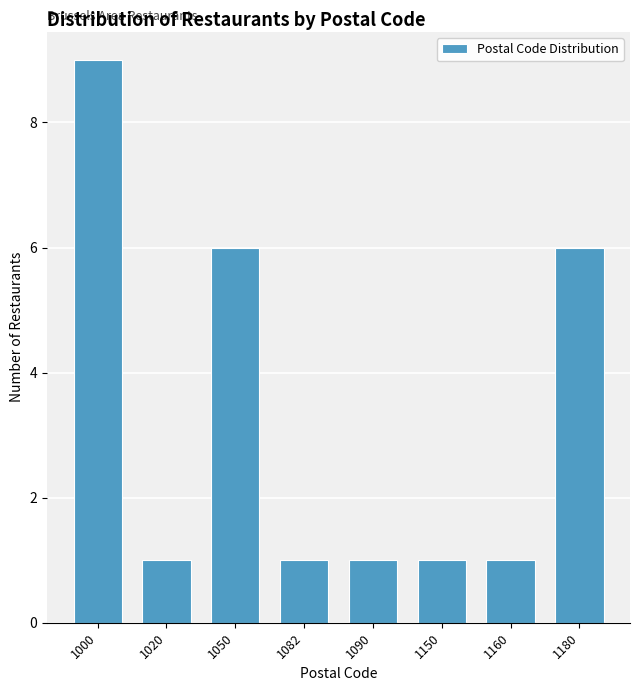

Reading left to right, transcribe all the data shown in this chart.

1000=9	1020=1	1050=6	1082=1	1090=1	1150=1	1160=1	1180=6